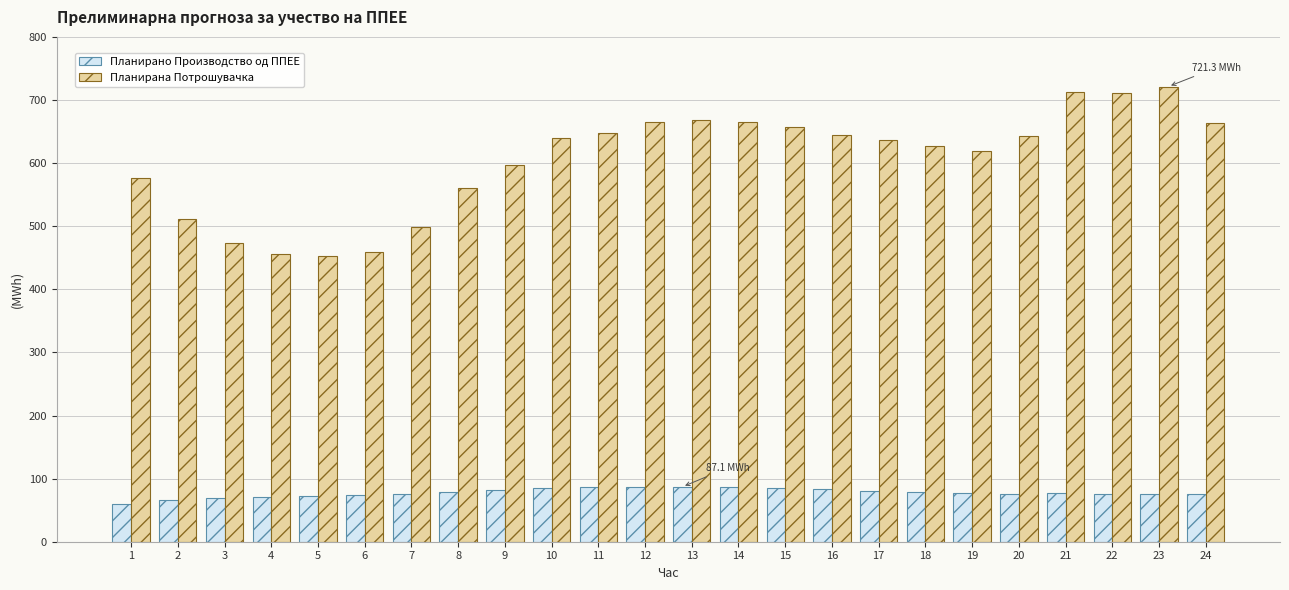

Is it true that Планирана Потрошувачка equals 637.1 at 17?

True